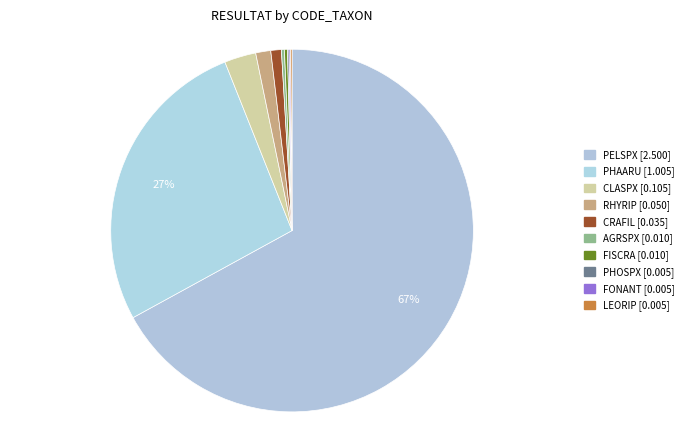

Which category has the biggest portion of the pie?

PELSPX